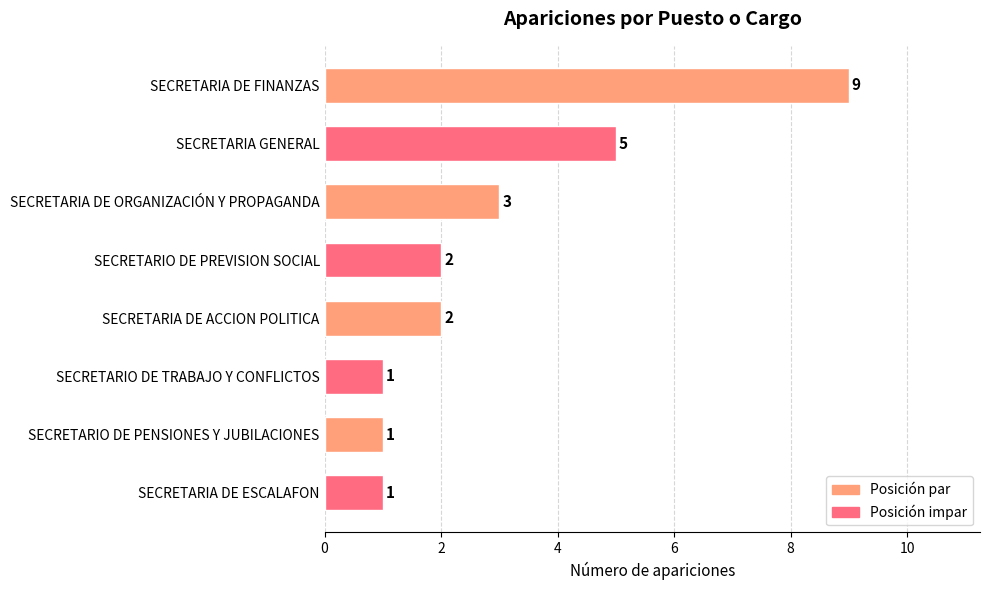

At which label is the value closest to 5?

SECRETARIA GENERAL